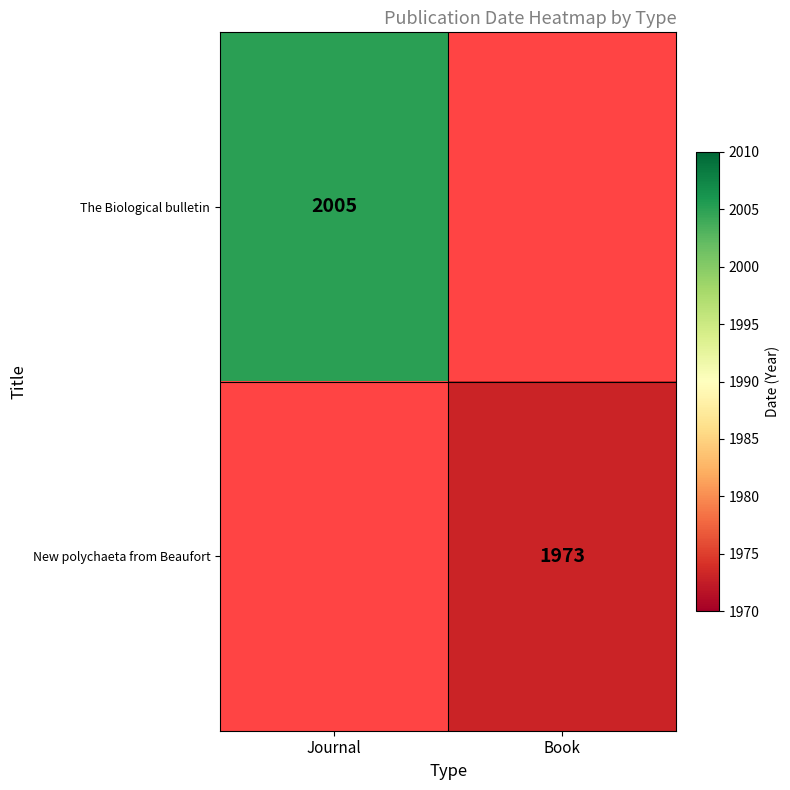

The New polychaeta from Beaufort series shows 491 at Book. True or false?

False